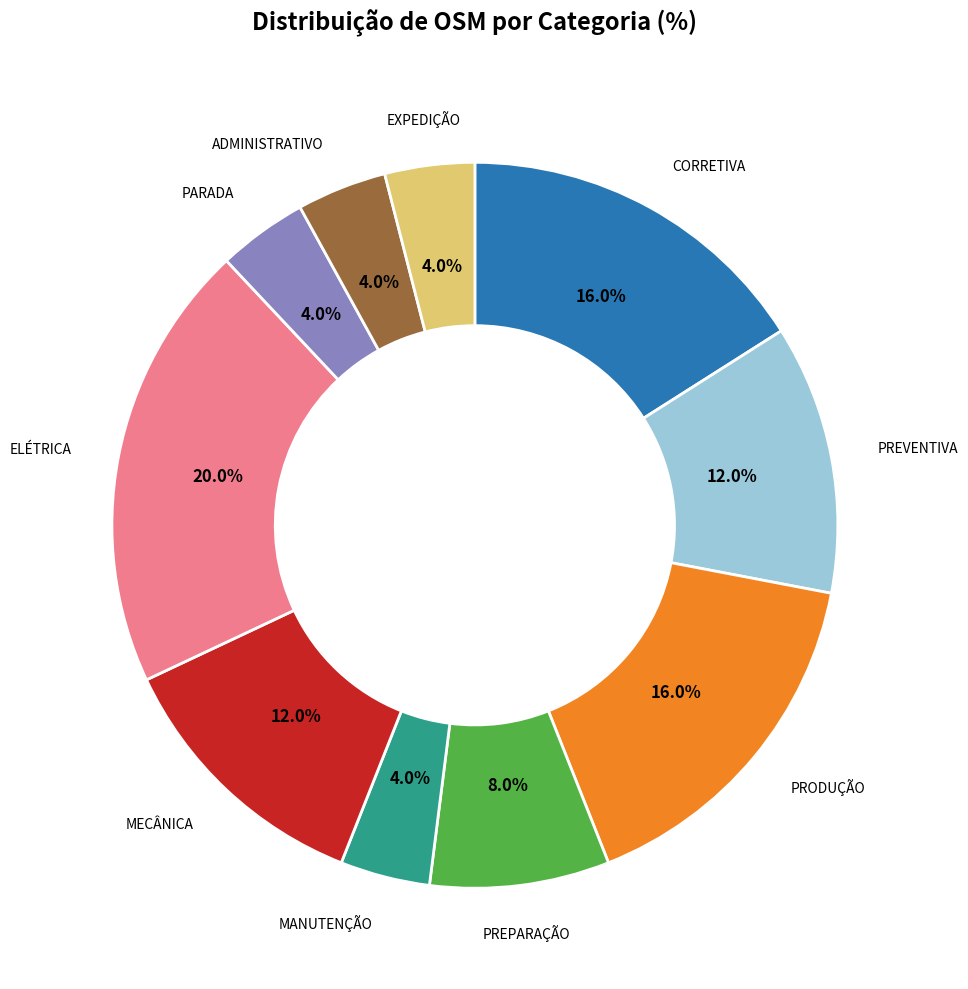

To the nearest percent, what is the difference between the PREPARAÇÃO and EXPEDIÇÃO slice percentages?

4%